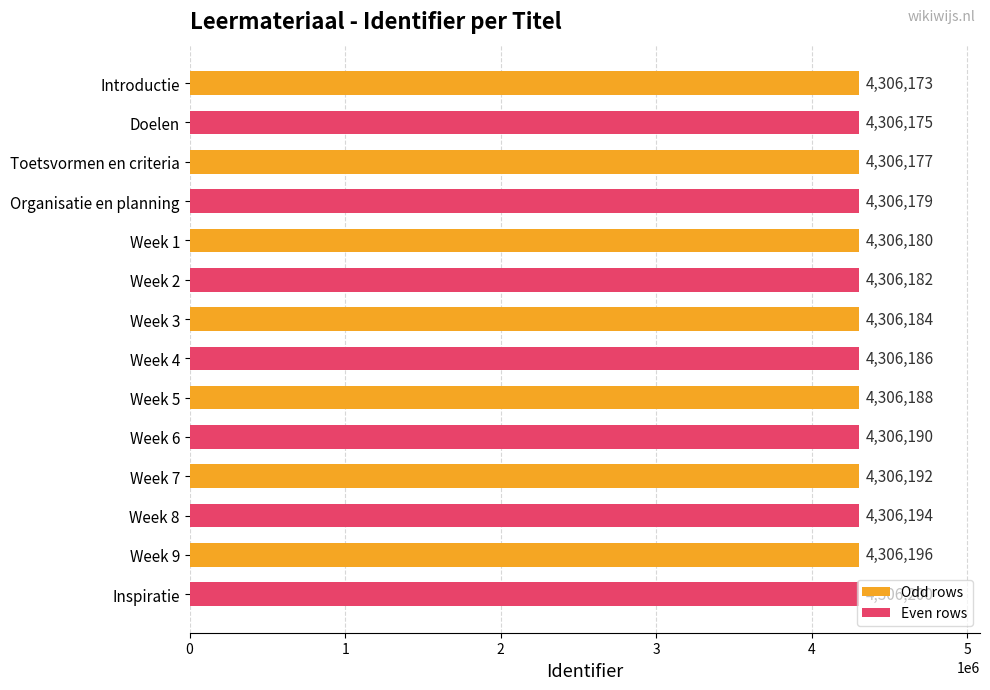

Is it true that the value at Week 7 is 7487643?

False